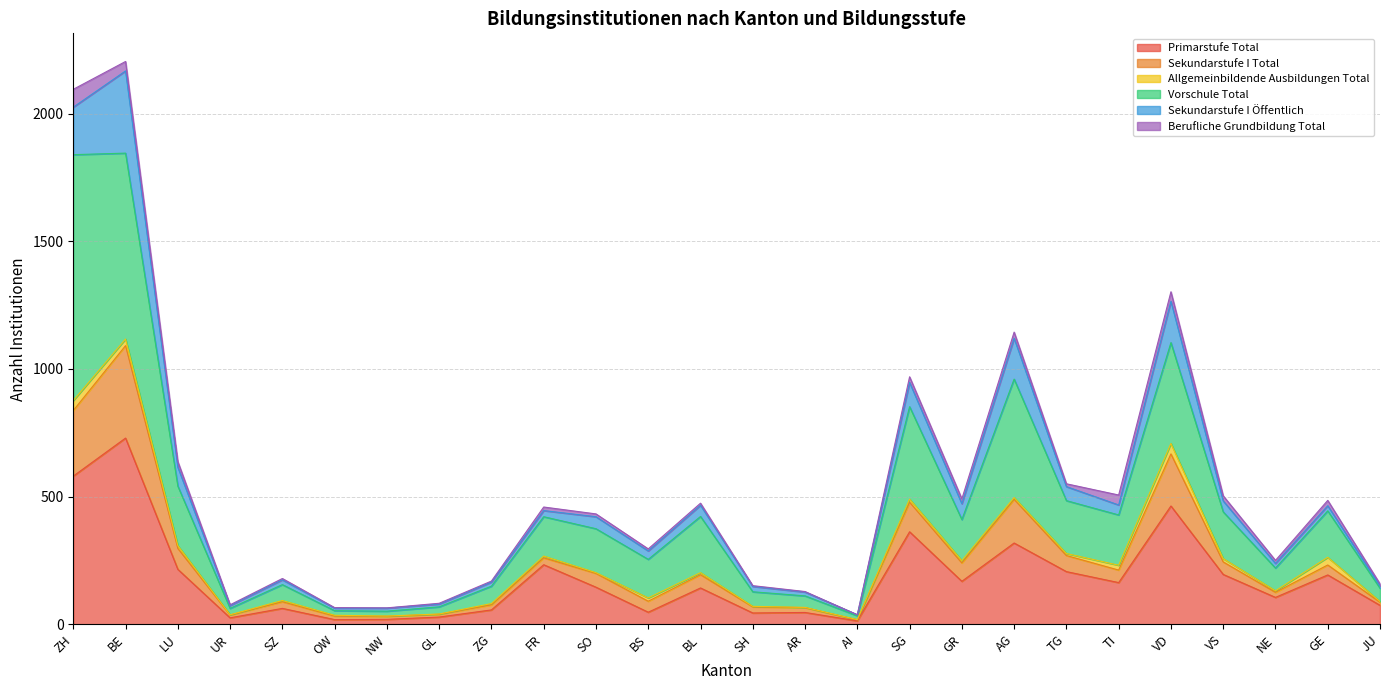

True or false: Vorschule Total and Sekundarstufe I Total cross at least once.

False